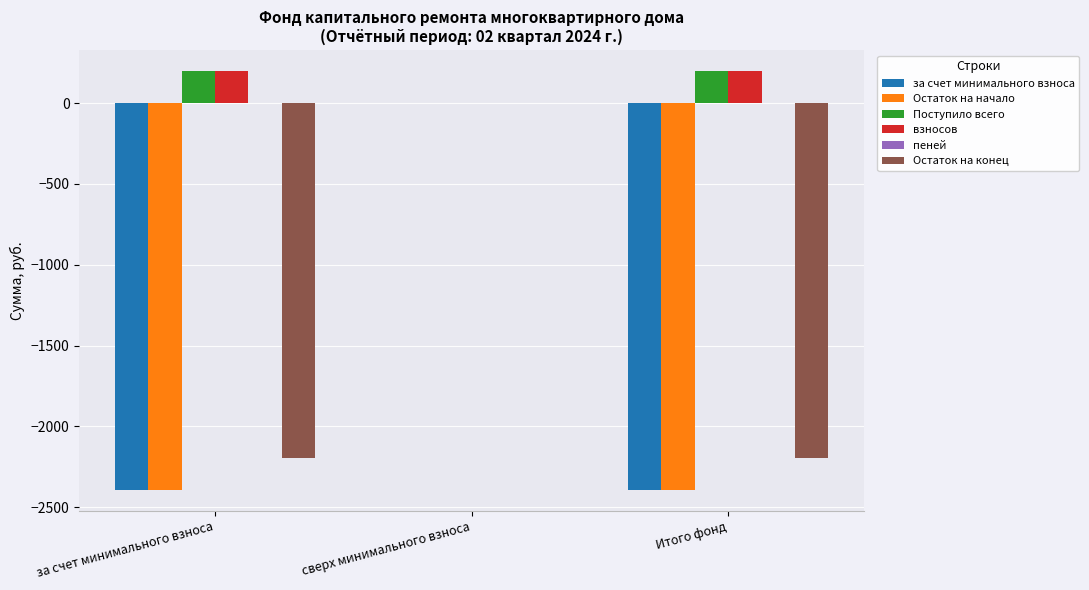

The value of Остаток на начало at за счет минимального взноса is -3329.4. True or false?

False